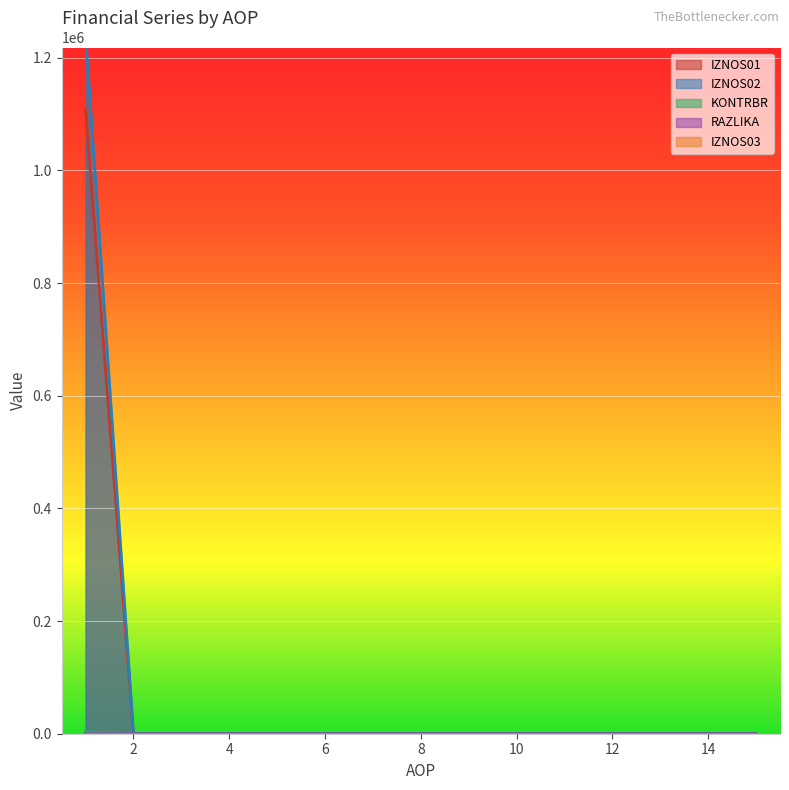

Which series has the largest range (max minus min)?

IZNOS02